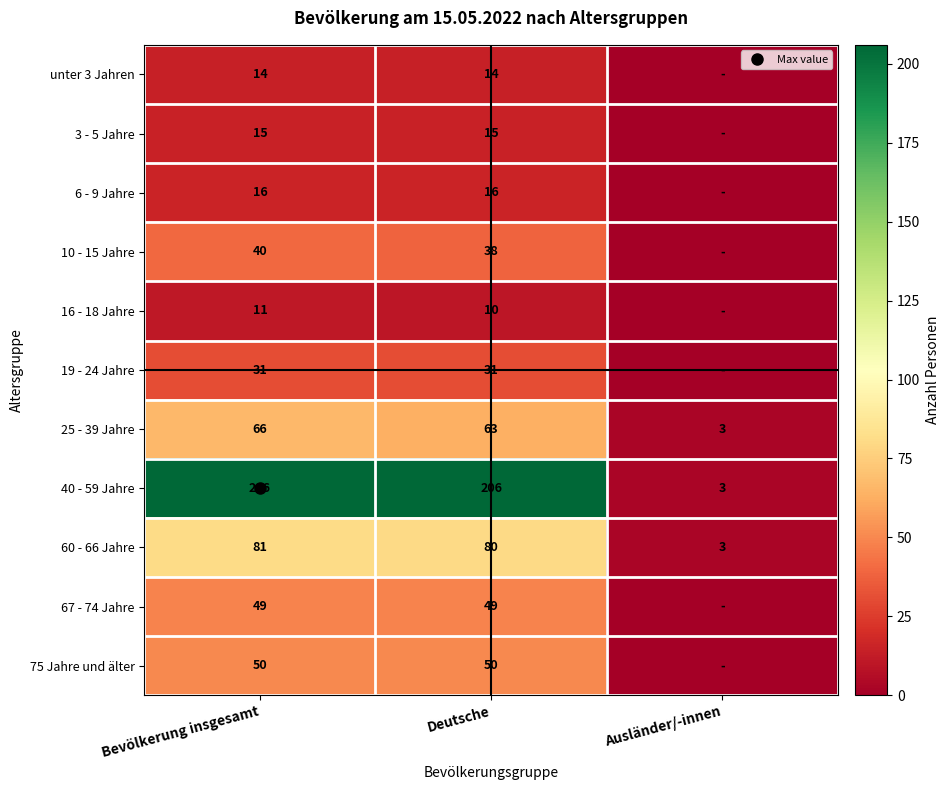

At which category is the sum across all series the highest?

Bevölkerung insgesamt